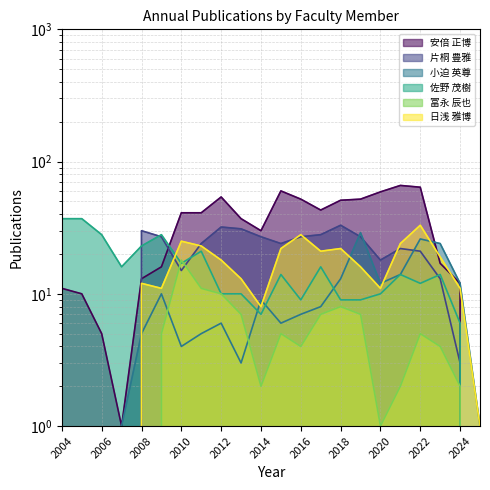

Which has a higher value, 2024 or 2005?

2024